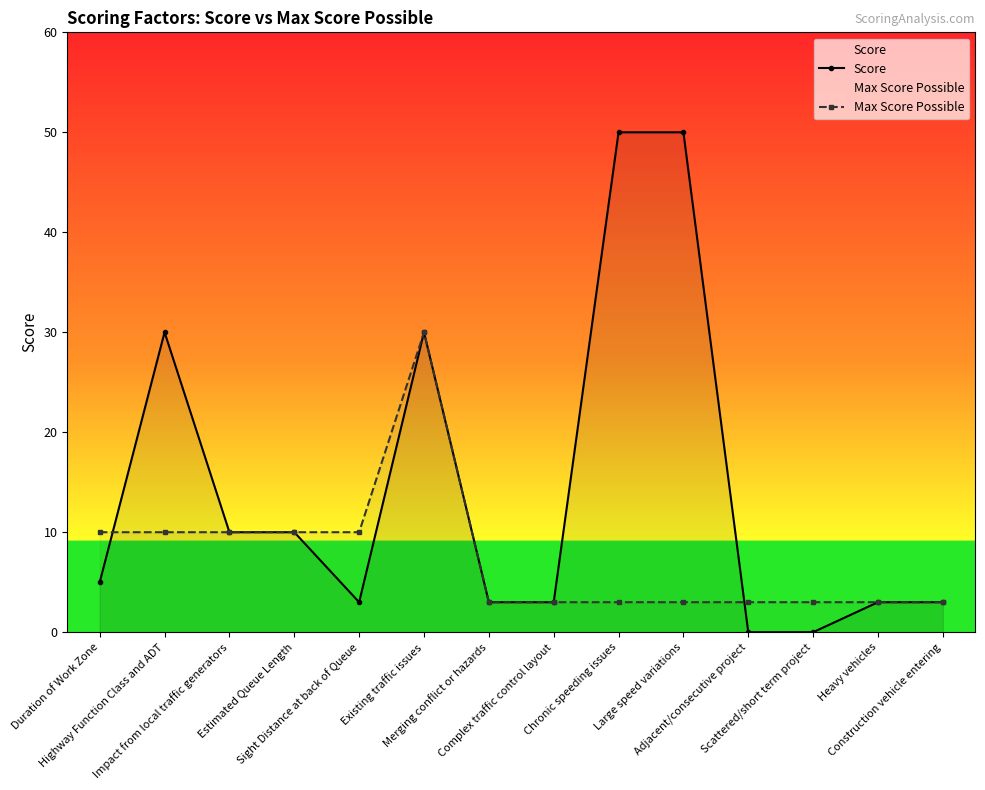

How many values in Score are above zero?

12